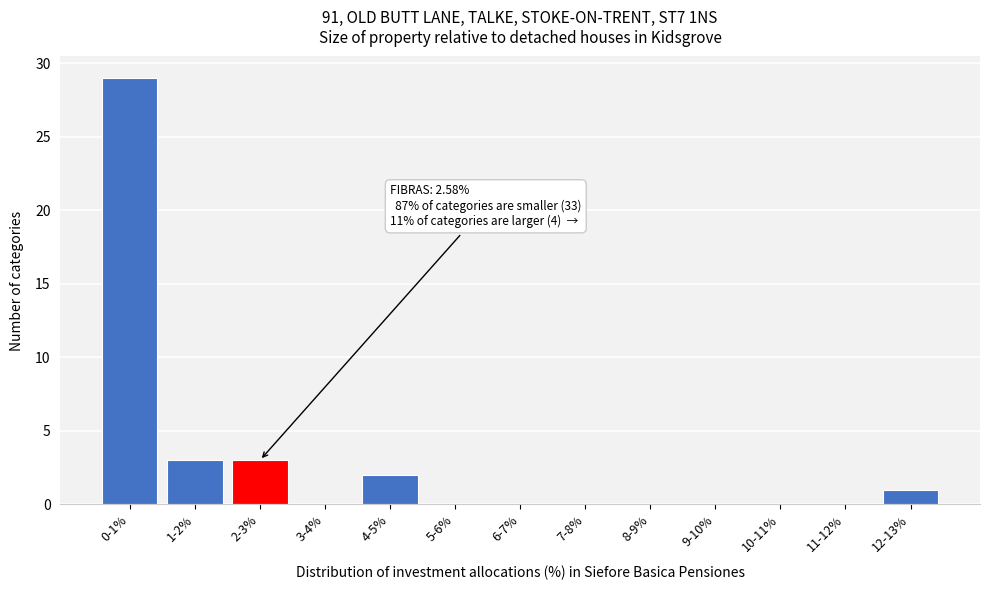

Reading right to left, extract all data points from this chart.

12-13%=1	11-12%=0	10-11%=0	9-10%=0	8-9%=0	7-8%=0	6-7%=0	5-6%=0	4-5%=2	3-4%=0	2-3%=3	1-2%=3	0-1%=29